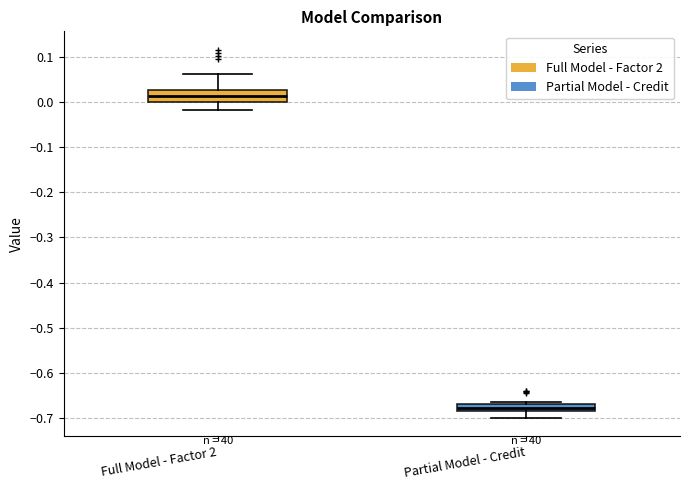

Reading left to right, transcribe this box plot: for each box, give where its median line is, the range the box spans, and where its two whiskers end, as read against the y-axis. The values are not printed on the chart, so give them approximately, as read against the axis.

Full Model - Factor 2: median 0.01, box 0.00 to 0.03, whiskers -0.02 to 0.06
Partial Model - Credit: median -0.68, box -0.69 to -0.67, whiskers -0.70 to -0.66